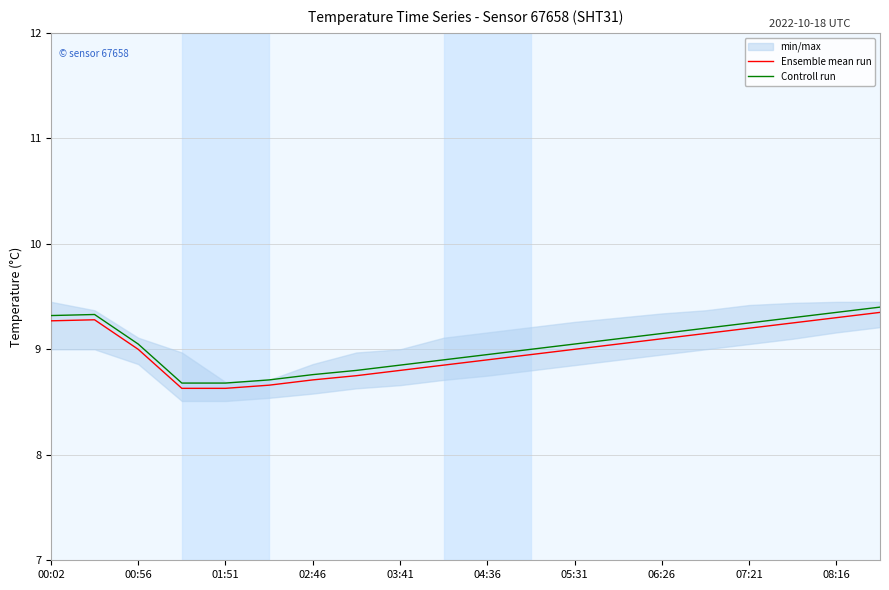

Does the chart have visible grid lines?

Yes